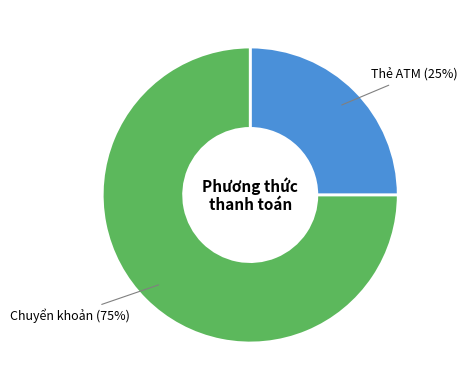

To the nearest percent, what is the average slice percentage?

50%